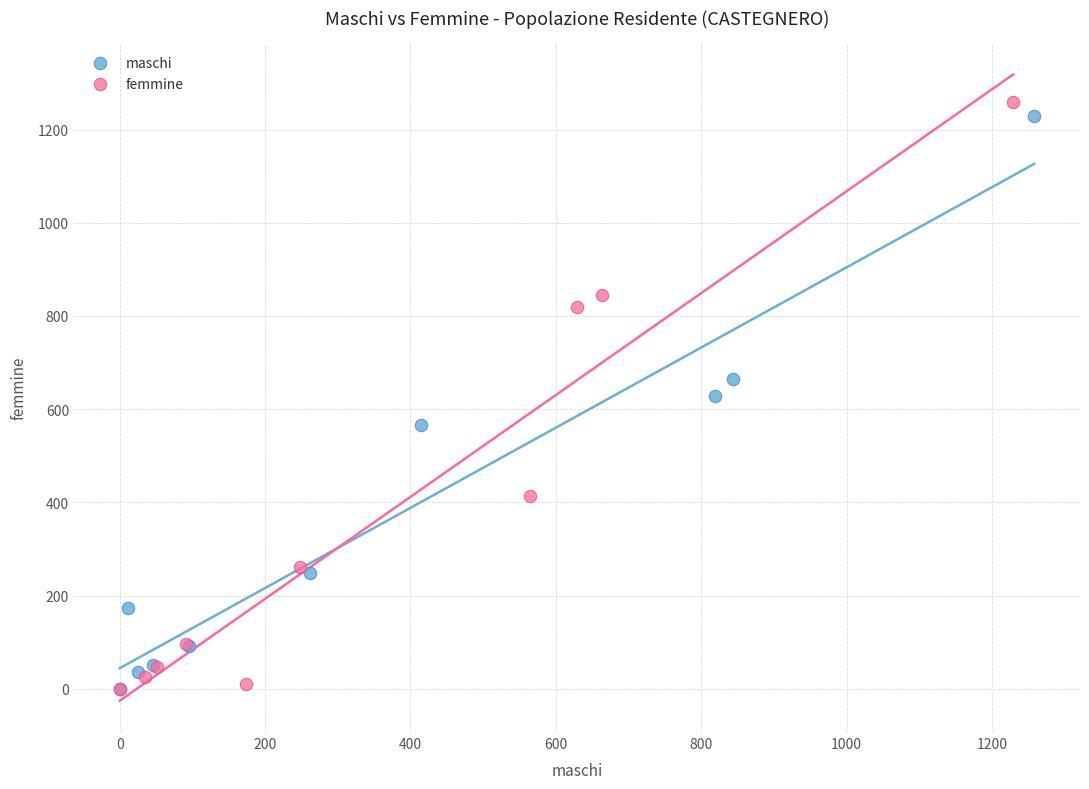

Which series has the widest spread of Y values?

femmine